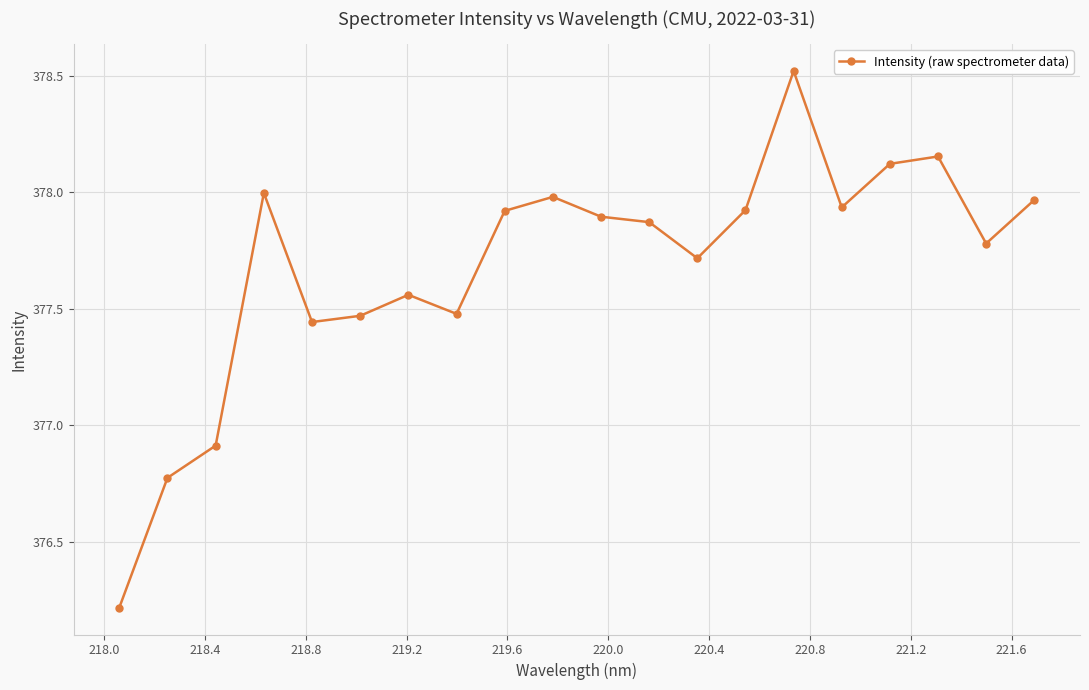

What is the average value?

377.7